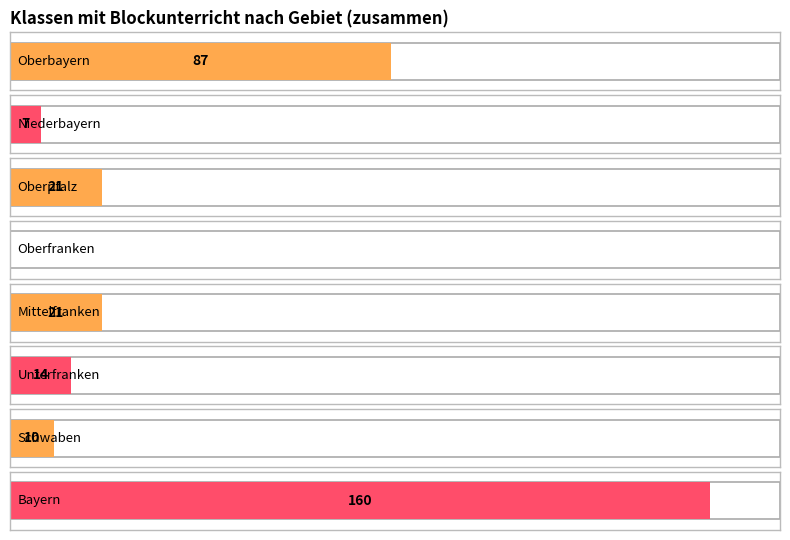

How many values exceed 21?

2